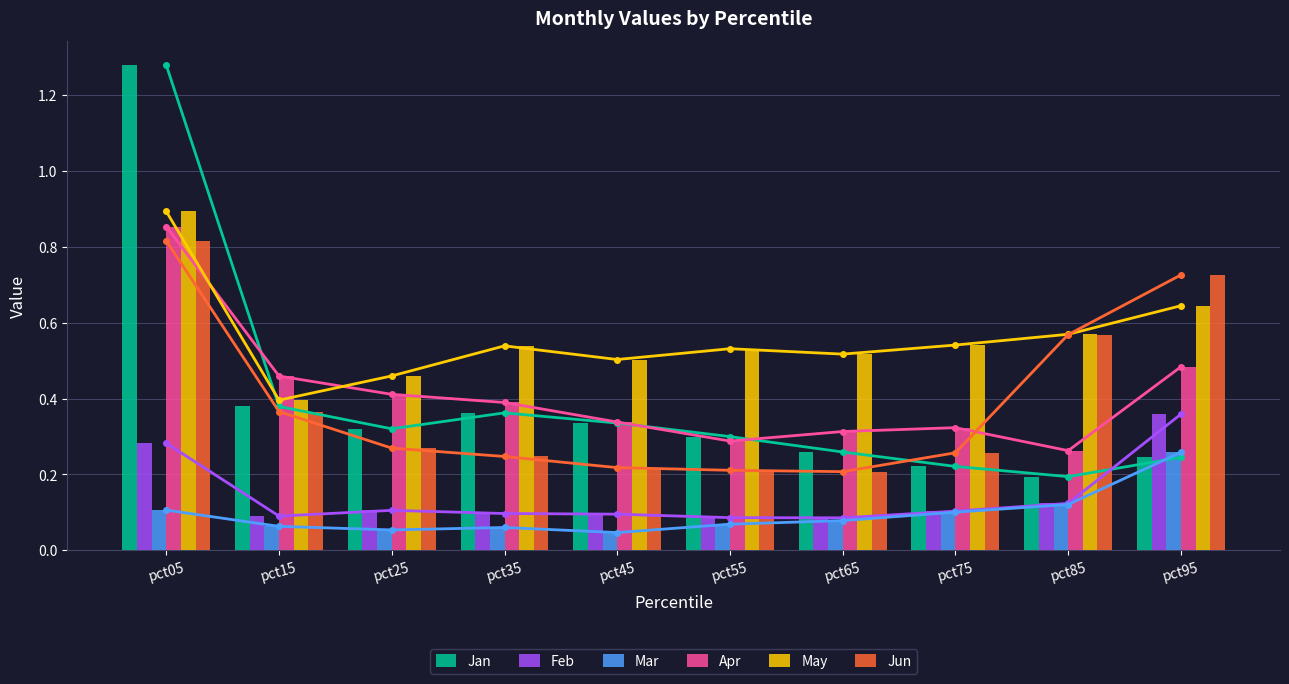

What is the highest value of the Jan series?

1.3